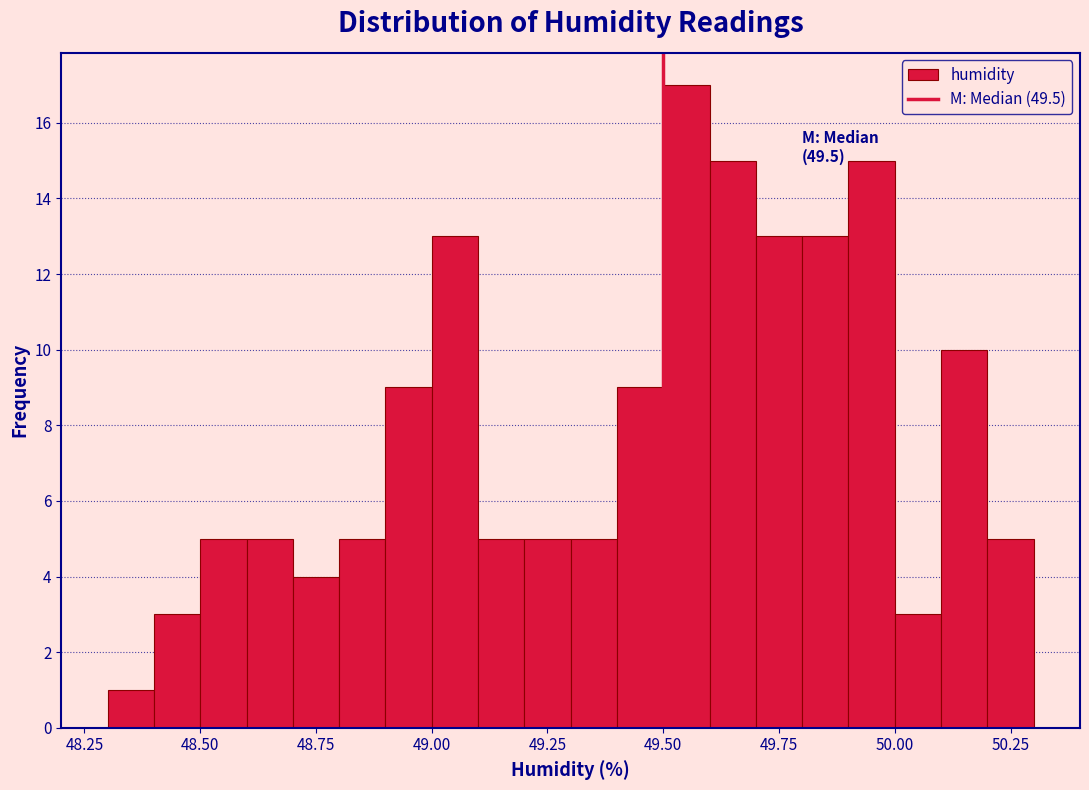

Around what value on the x-axis is the tallest bar? Give the approximate position of its centre, as read against the axis.

49.55